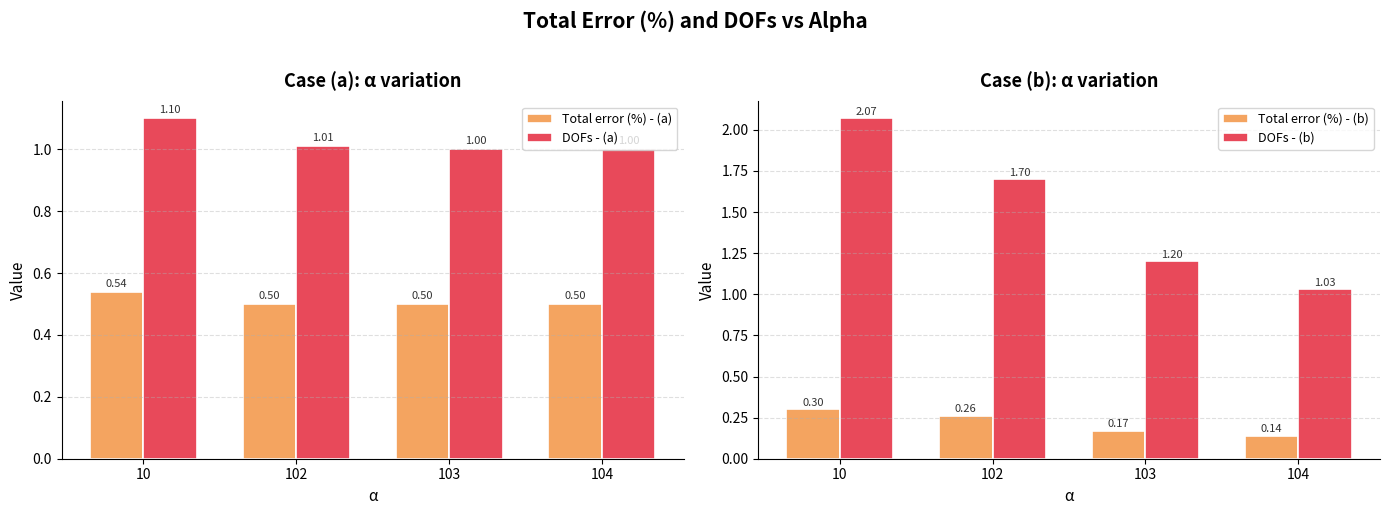

Where is DOFs - (a) nearest to the value 1?

103